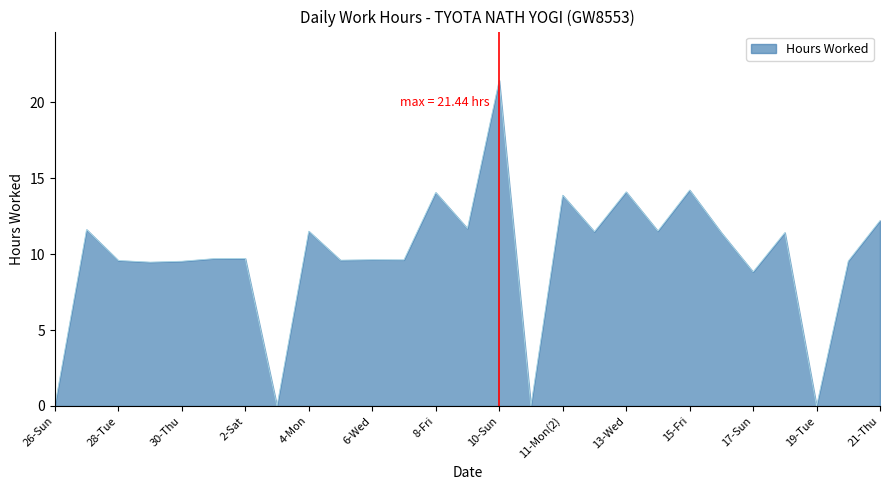

True or false: there are more than 1 points higher than both neighbors.

True